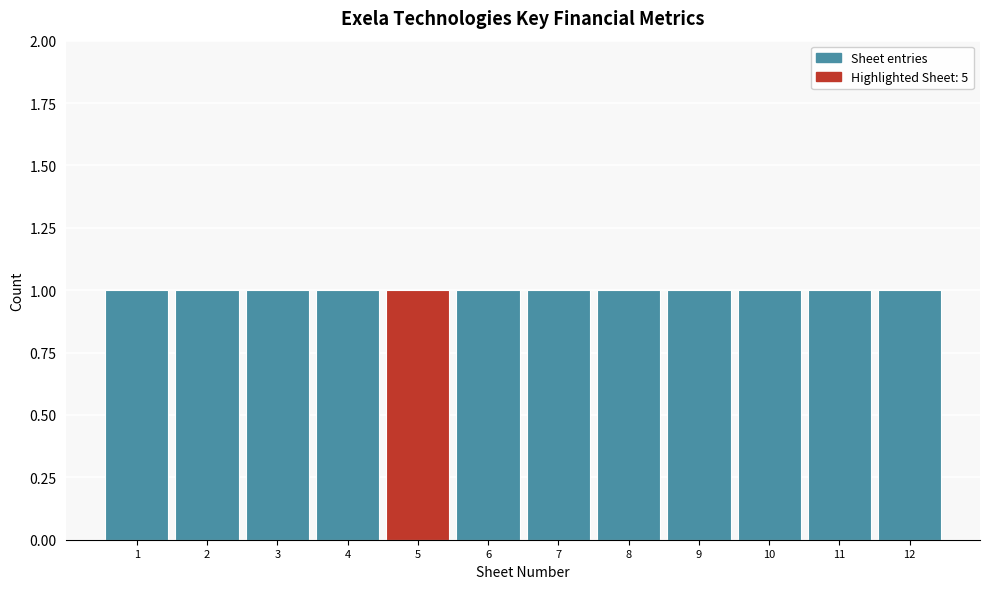

Reading left to right, transcribe this chart: for each bar, give the range it covers on the x-axis and its height. The values are not printed on the chart, so give them approximately, as read against the axis.

0.5 to 1.5: 1
1.5 to 2.5: 1
2.5 to 3.5: 1
3.5 to 4.5: 1
4.5 to 5.5: 1
5.5 to 6.5: 1
6.5 to 7.5: 1
7.5 to 8.5: 1
8.5 to 9.5: 1
9.5 to 10.5: 1
10.5 to 11.5: 1
11.5 to 12.5: 1